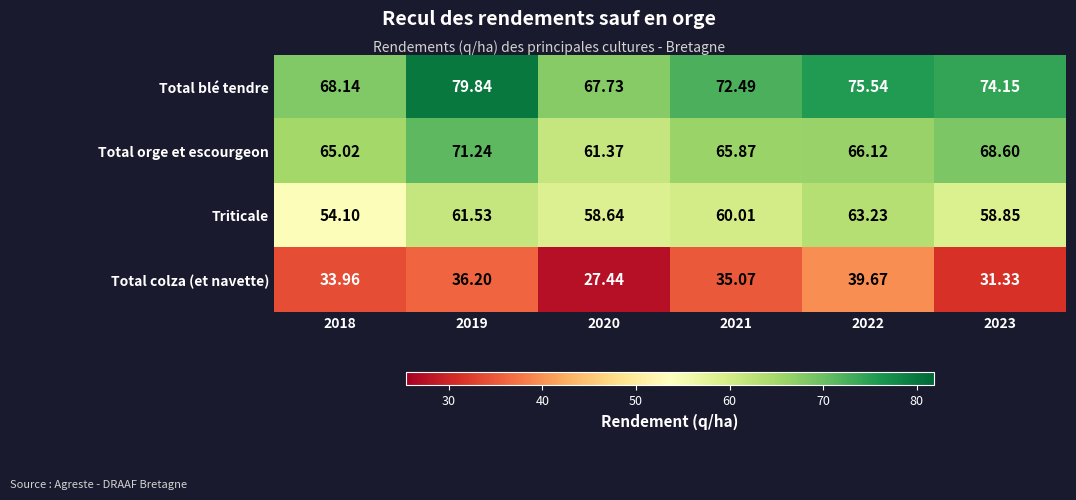

Which series has the largest total across all categories?

Total blé tendre